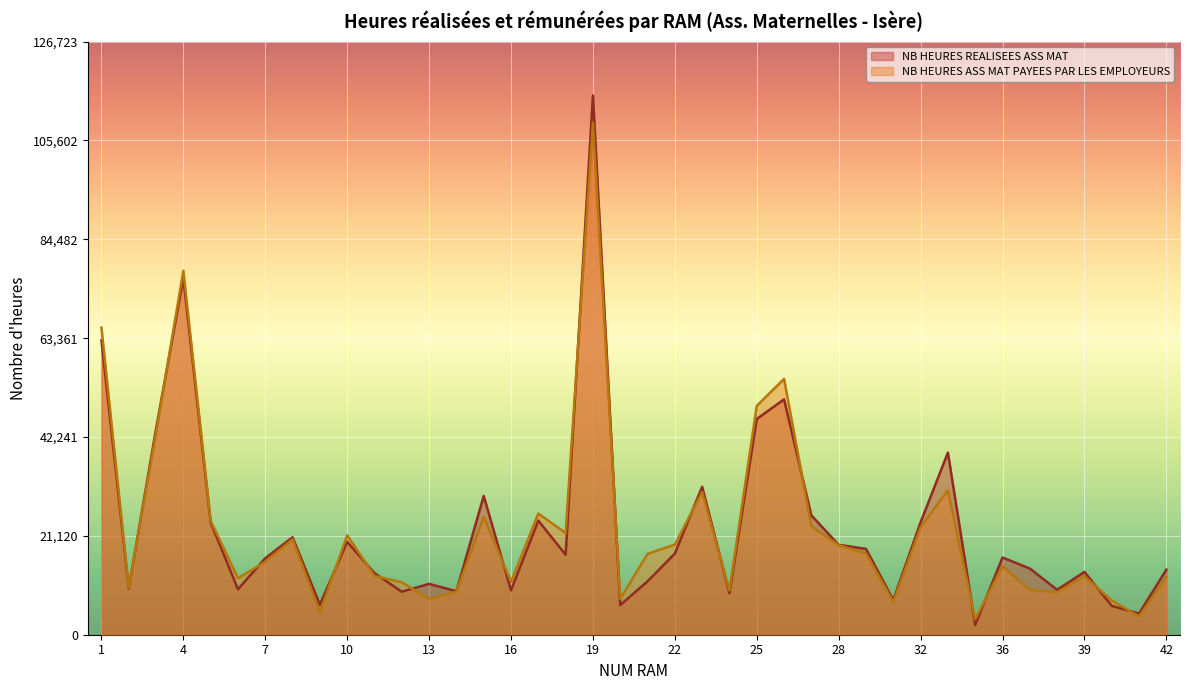

Which series has the largest range (max minus min)?

NB HEURES REALISEES ASS MAT